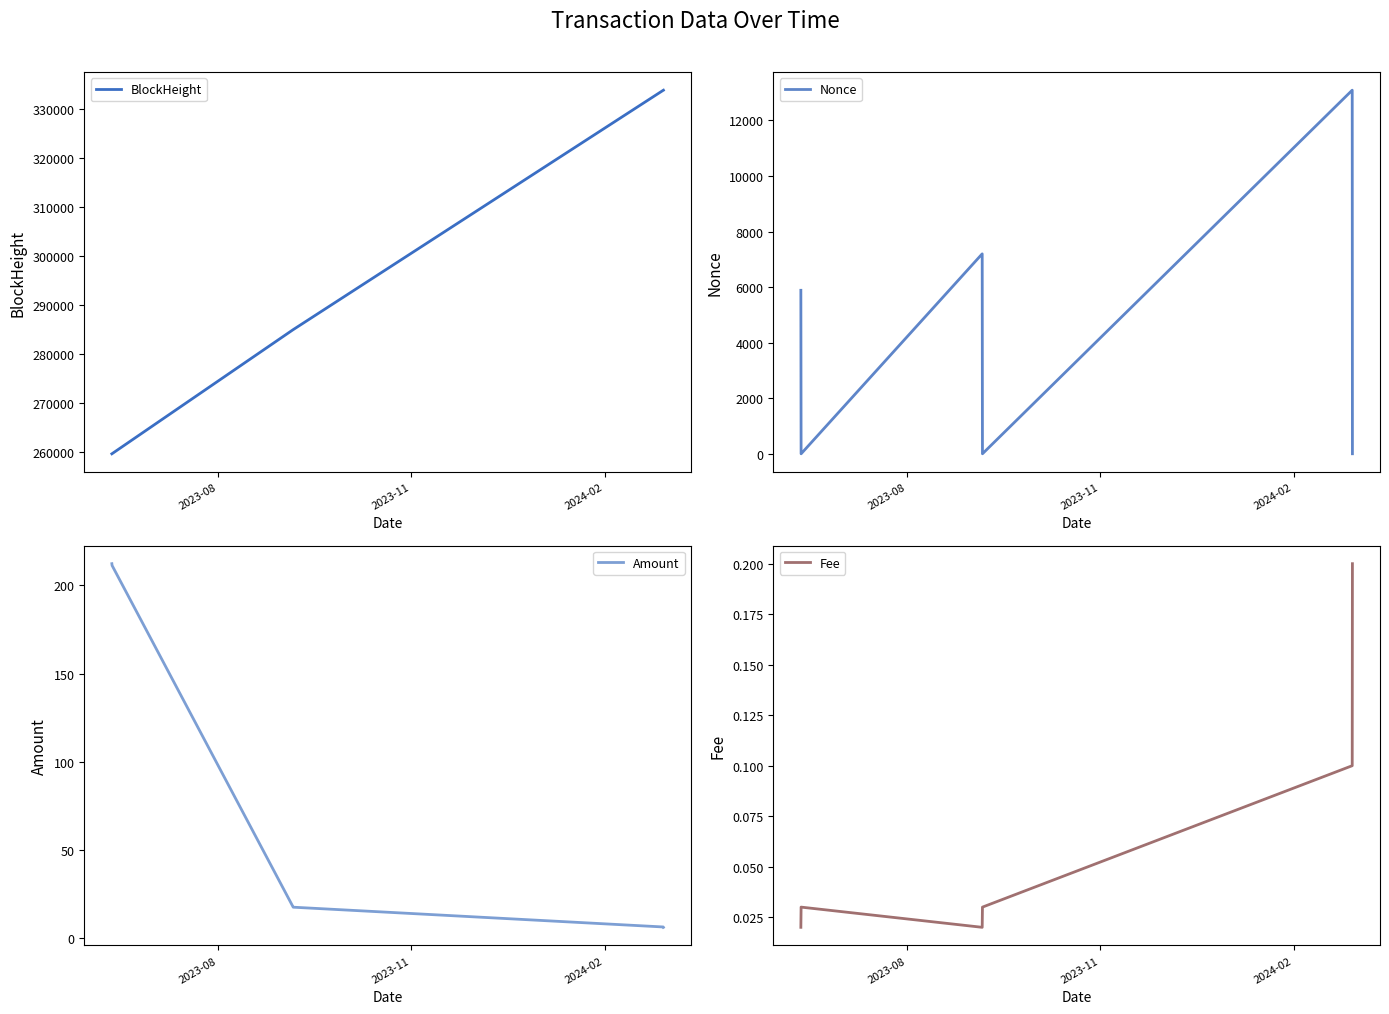

How many times do Nonce and Amount cross each other?

5